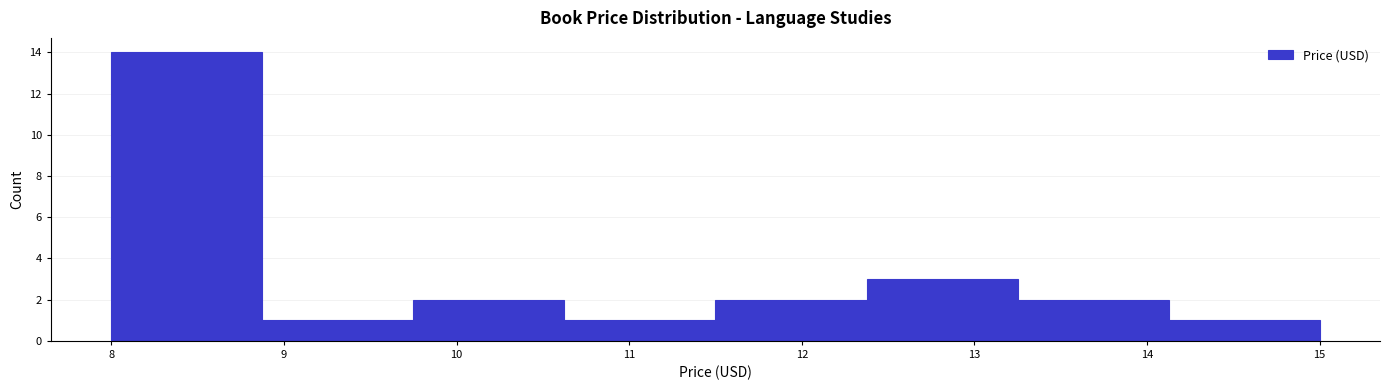

How tall is the bar that spans 8.0 to 8.9 on the x-axis? Neither the bar edges nor the heights are printed on the chart, so give them approximately, as read against the axes.

14